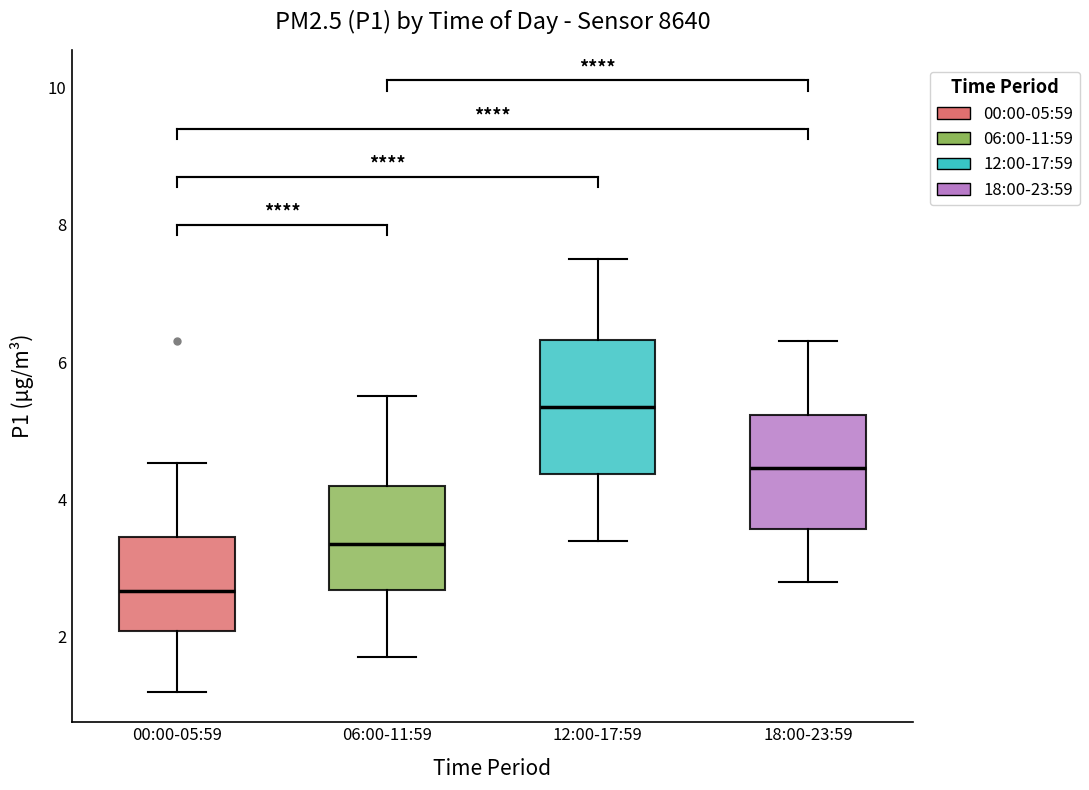

Which box is the tallest, from its lower edge to its upper edge?

12:00-17:59